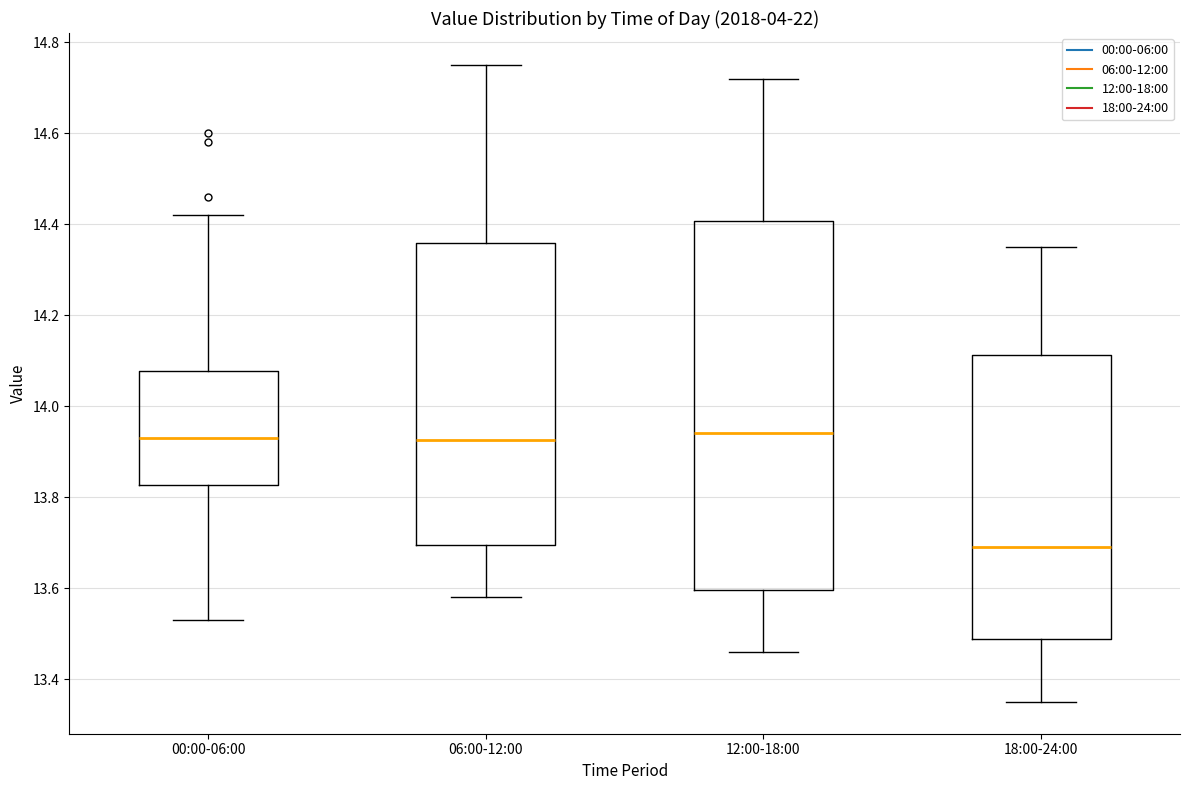

Which box is the tallest, from its lower edge to its upper edge?

12:00-18:00